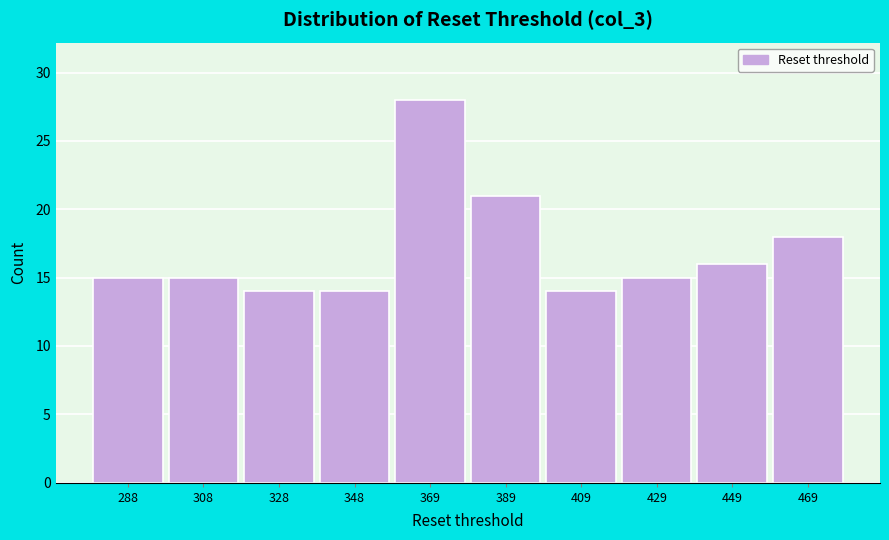

Reading right to left, transcribe all the data shown in this chart.

469=18	449=16	429=15	409=14	389=21	369=28	348=14	328=14	308=15	288=15